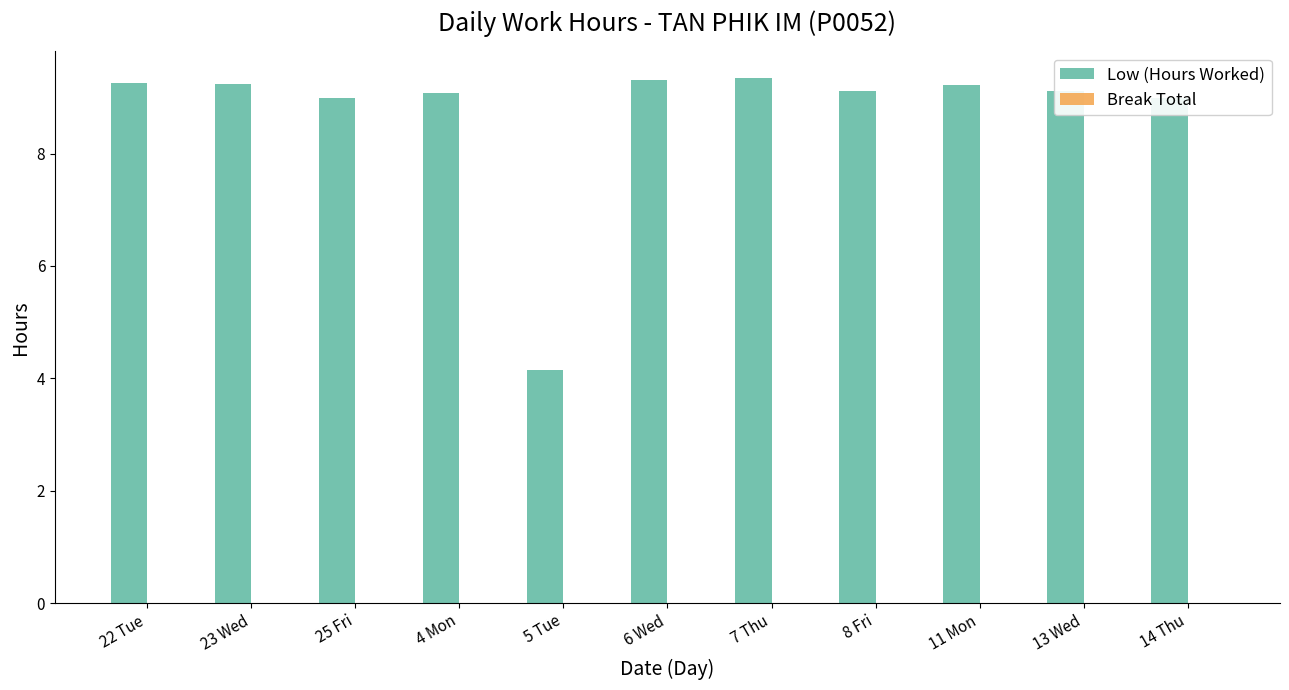

The chart shows a value of 4.2 at 5 Tue. True or false?

True